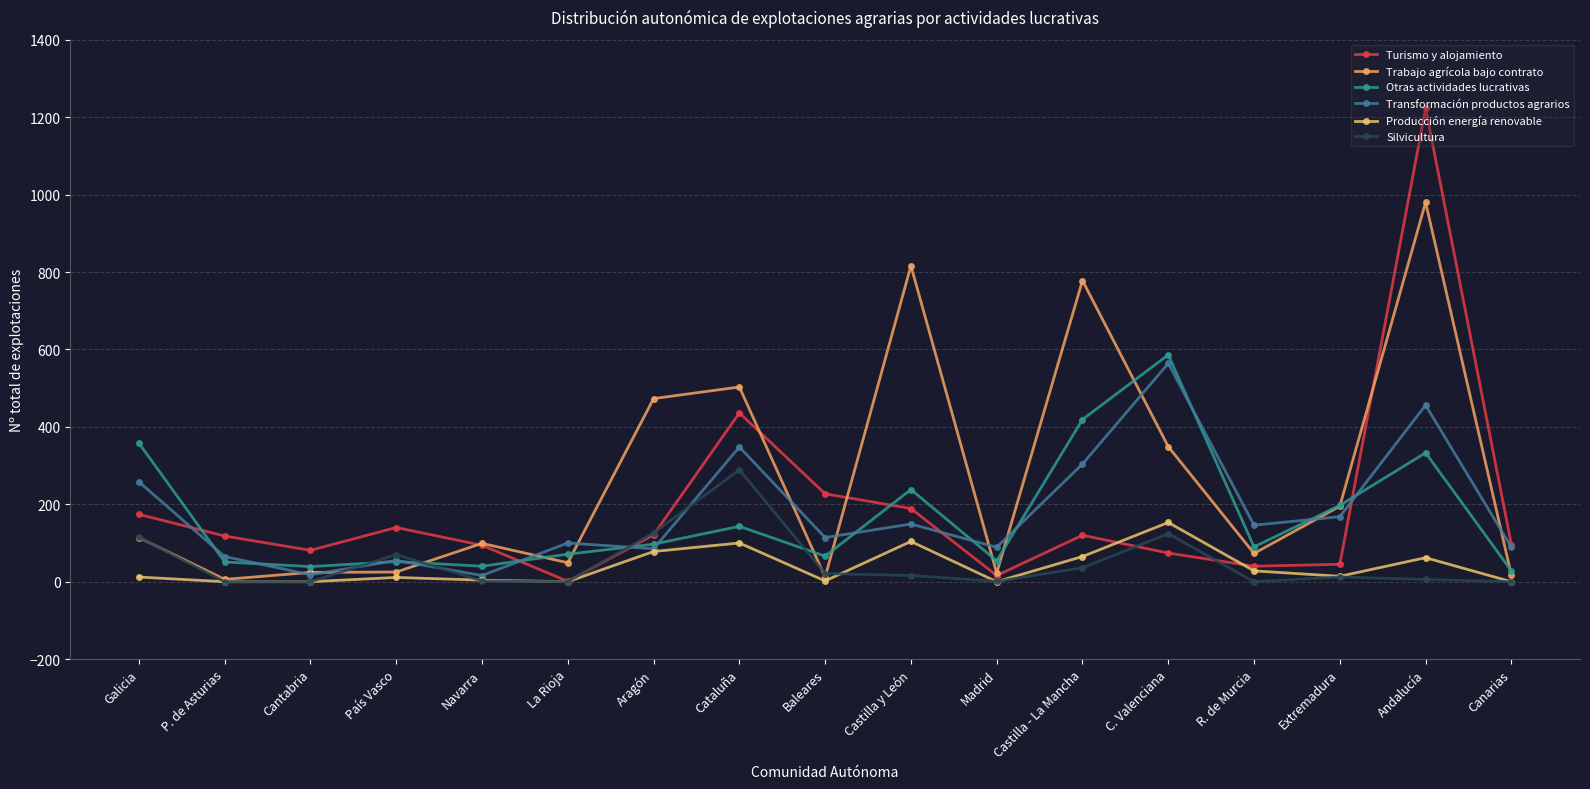

What is the sum of the Silvicultura values at Navarra and Cantabria?

2